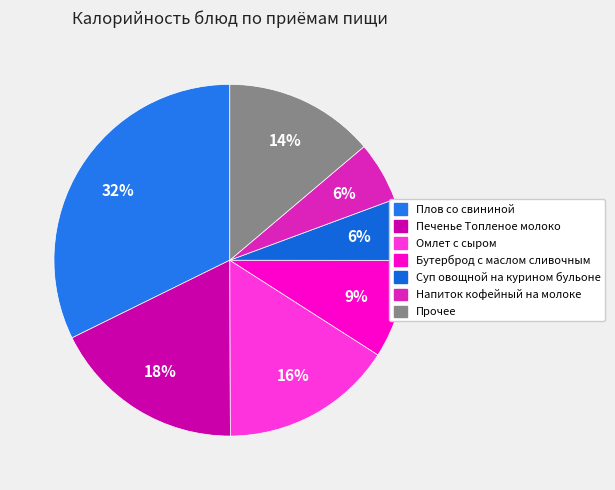

How many slices are in this pie chart?

7